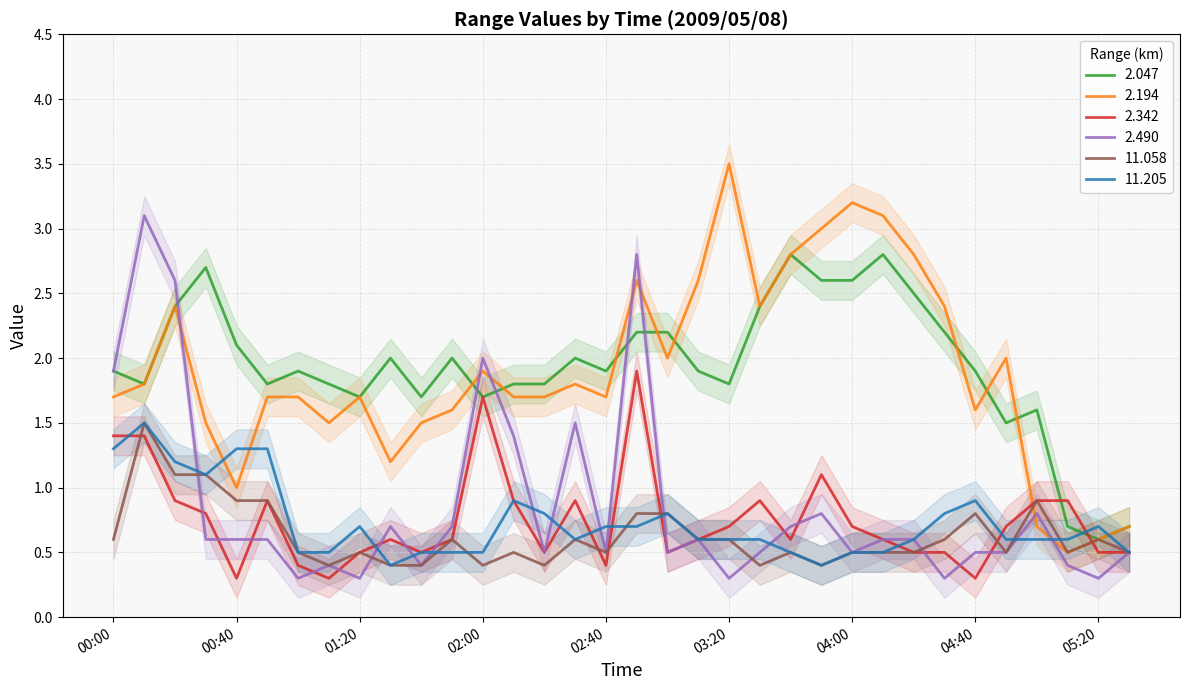

Reading right to left, what are all the values shown in this chart?

2.047: 0.7	0.6	0.7	1.6	1.5	1.9	2.2	2.5	2.8	2.6	2.6	2.8	2.4	1.8	1.9	2.2	2.2	1.9	2.0	1.8	1.8	1.7	2.0	1.7	2.0	1.7	1.8	1.9	1.8	2.1	2.7	2.4	1.8	1.9
2.194: 0.7	0.6	0.5	0.7	2.0	1.6	2.4	2.8	3.1	3.2	3.0	2.8	2.4	3.5	2.6	2.0	2.6	1.7	1.8	1.7	1.7	1.9	1.6	1.5	1.2	1.7	1.5	1.7	1.7	1.0	1.5	2.4	1.8	1.7
2.342: 0.5	0.5	0.9	0.9	0.7	0.3	0.5	0.5	0.6	0.7	1.1	0.6	0.9	0.7	0.6	0.5	1.9	0.4	0.9	0.5	0.9	1.7	0.6	0.5	0.6	0.5	0.3	0.4	0.9	0.3	0.8	0.9	1.4	1.4
2.490: 0.5	0.3	0.4	0.8	0.5	0.5	0.3	0.6	0.6	0.5	0.8	0.7	0.5	0.3	0.6	0.5	2.8	0.5	1.5	0.5	1.4	2.0	0.7	0.4	0.7	0.3	0.4	0.3	0.6	0.6	0.6	2.6	3.1	1.9
11.058: 0.5	0.6	0.5	0.9	0.5	0.8	0.6	0.5	0.5	0.5	0.4	0.5	0.4	0.6	0.6	0.8	0.8	0.5	0.6	0.4	0.5	0.4	0.6	0.4	0.4	0.5	0.4	0.5	0.9	0.9	1.1	1.1	1.5	0.6
11.205: 0.5	0.7	0.6	0.6	0.6	0.9	0.8	0.6	0.5	0.5	0.4	0.5	0.6	0.6	0.6	0.8	0.7	0.7	0.6	0.8	0.9	0.5	0.5	0.5	0.4	0.7	0.5	0.5	1.3	1.3	1.1	1.2	1.5	1.3